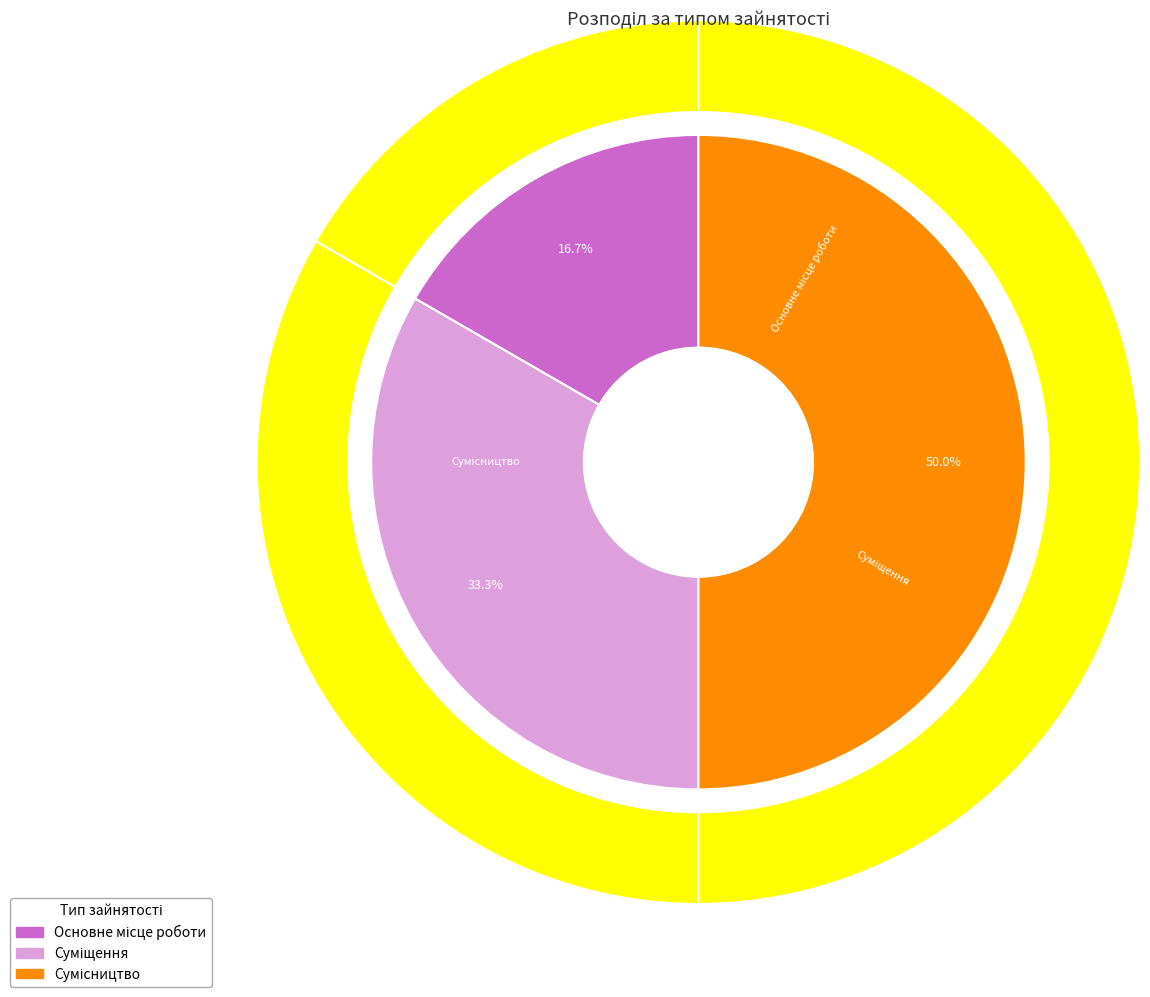

Does Сумісництво represent more than half of the total?

No